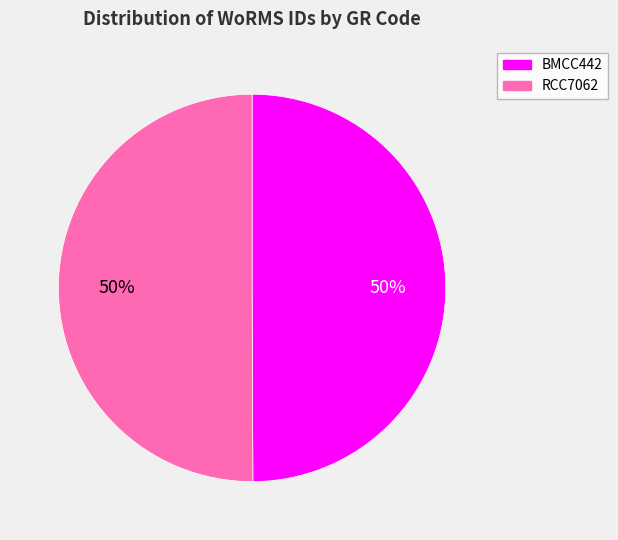

Is the sum of RCC7062 and BMCC442 greater than half?

Yes